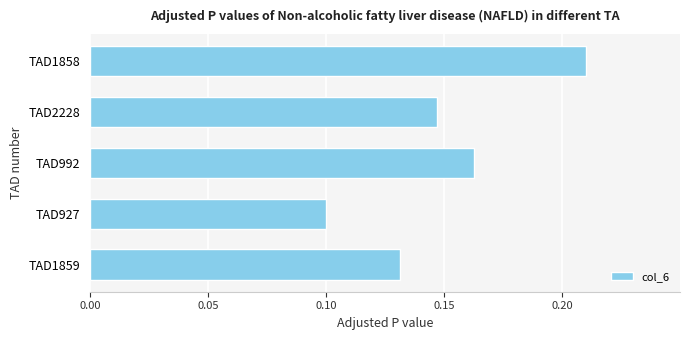

How many values are between 0 and 1?

5